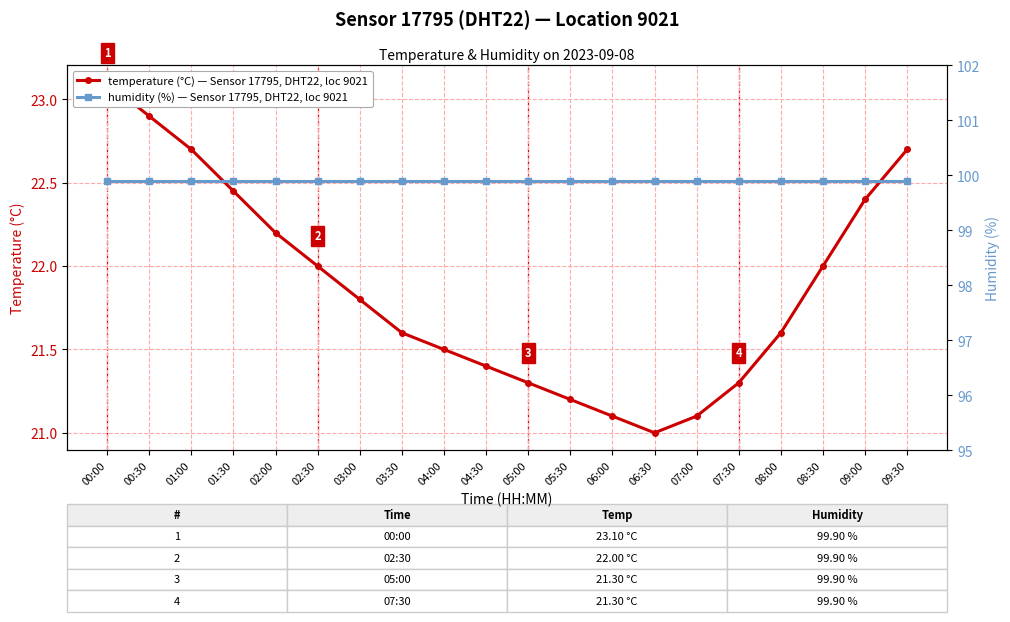

How many lines are shown in the chart?

2